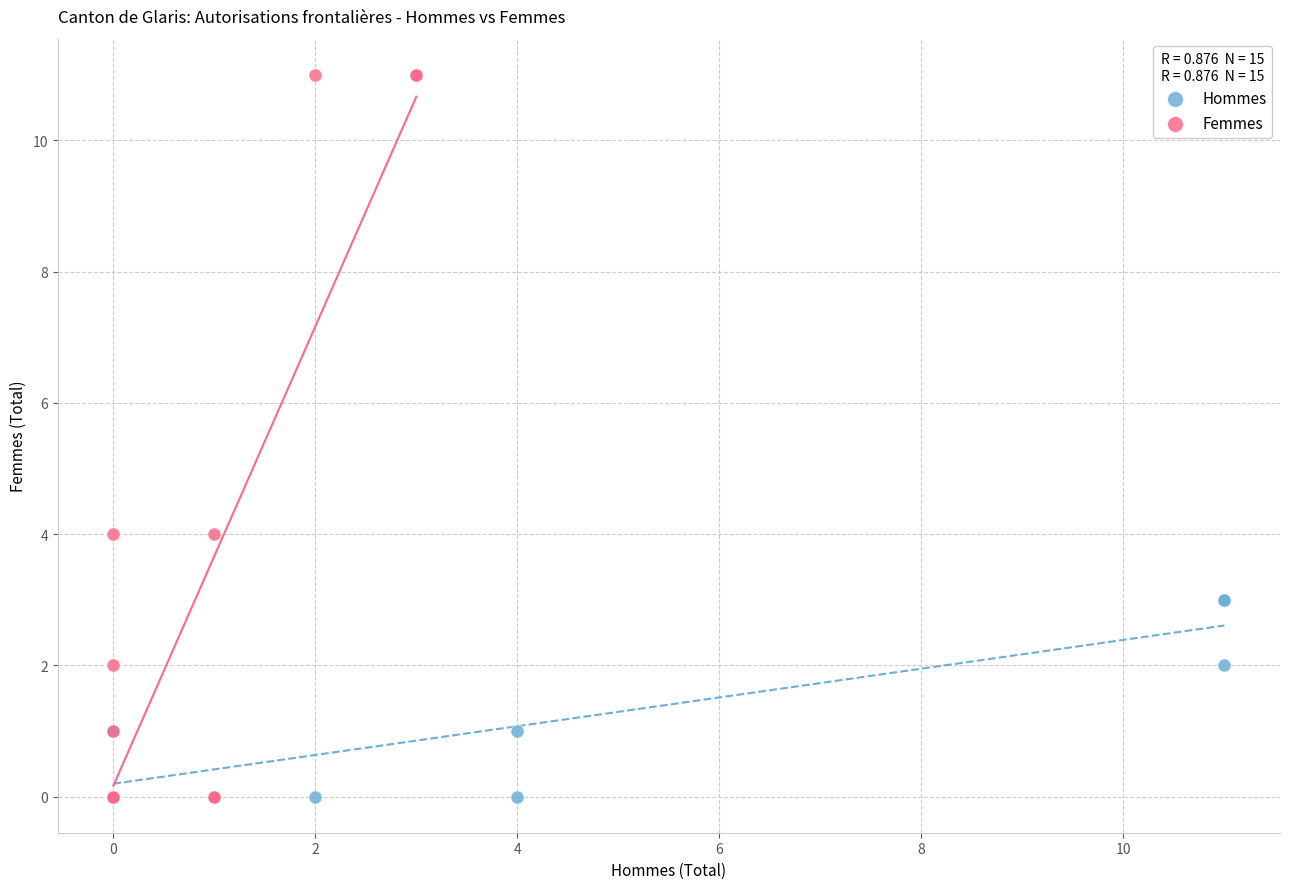

What are all the series names shown in the legend?

Hommes, Femmes